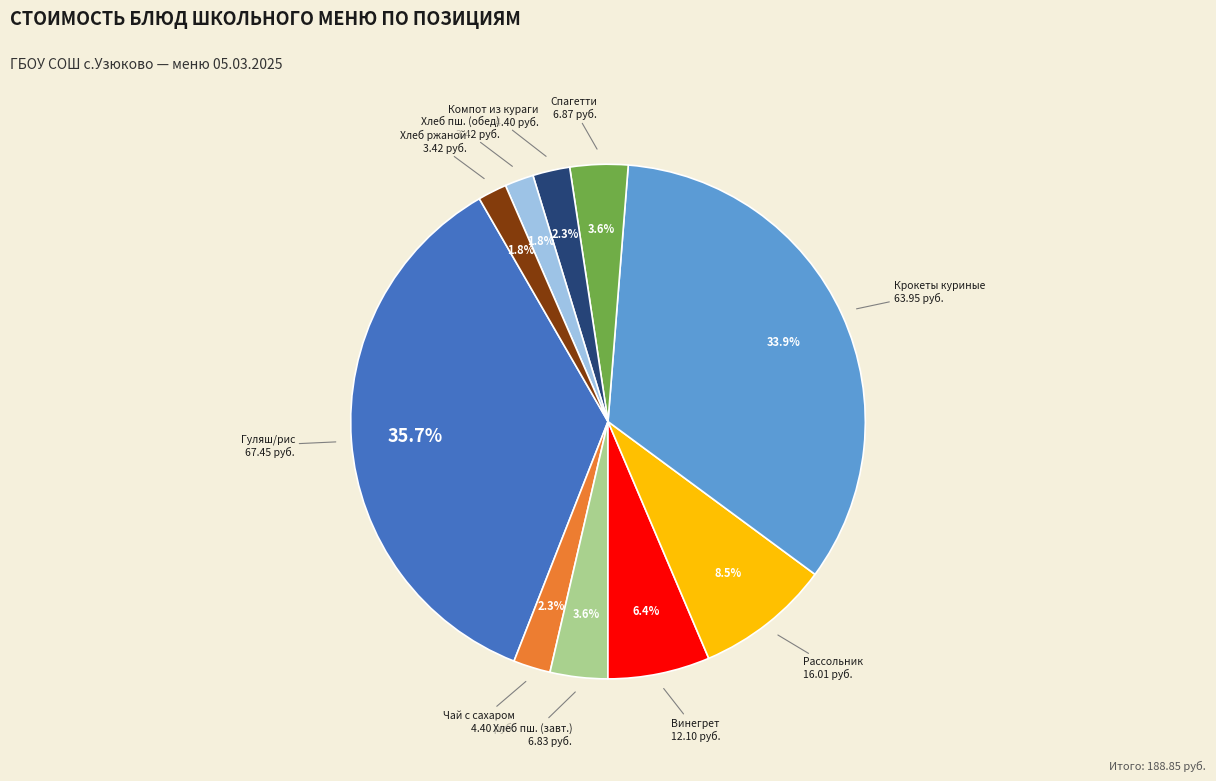

Is there a majority slice in this chart?

No